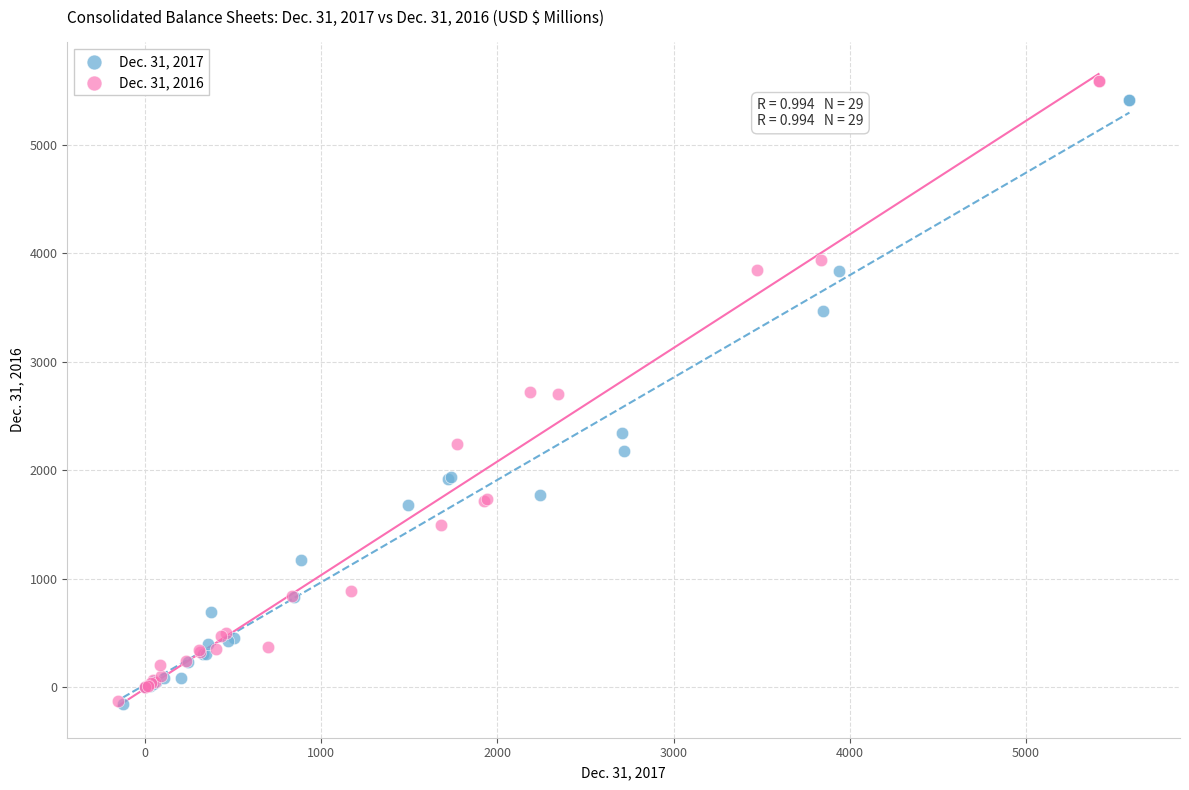

Which series has the largest Y range (max minus min)?

Dec. 31, 2016